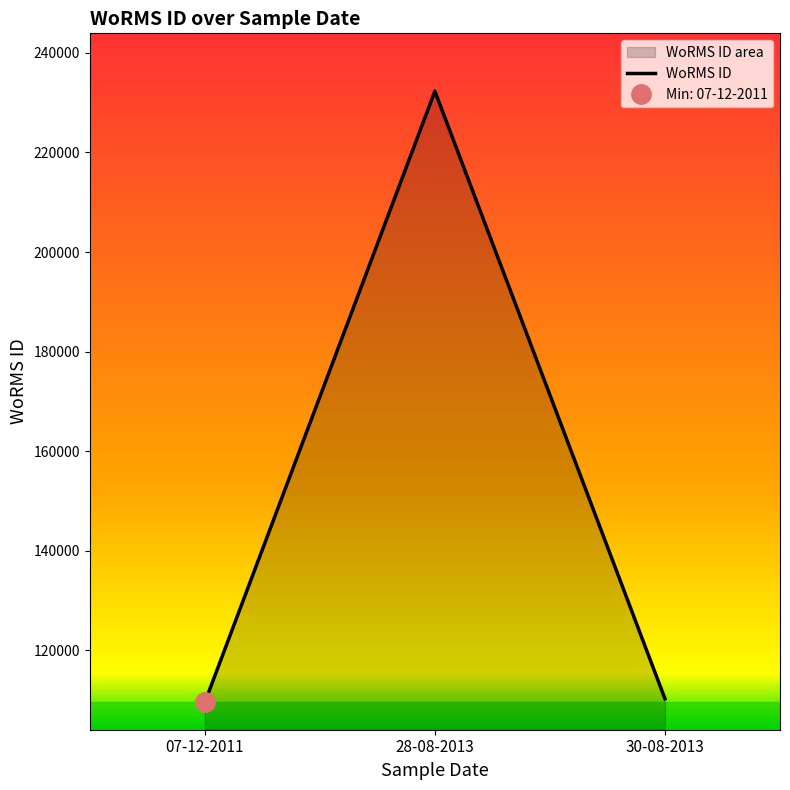

What is the sum of all values?

452174